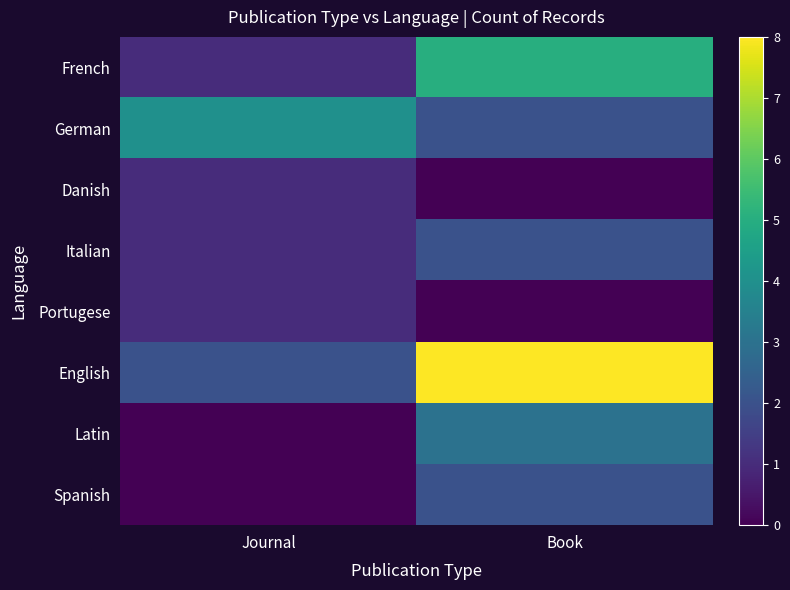

What is the total value across all series at Book?

22